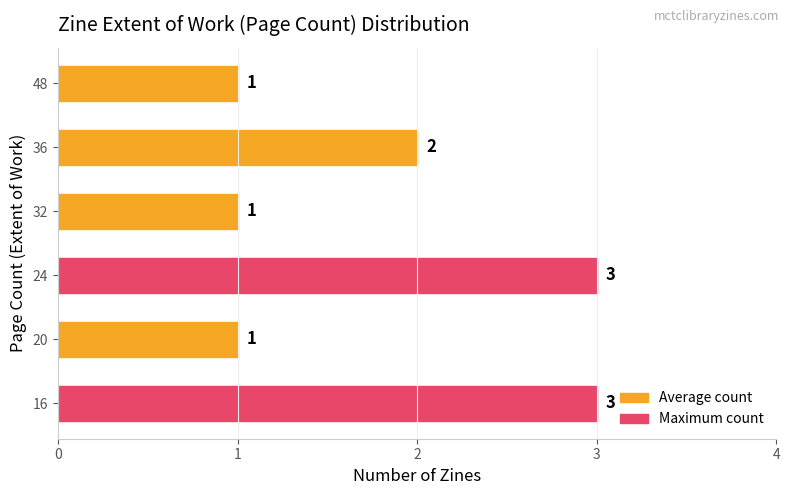

At which label is the value closest to 2?

36